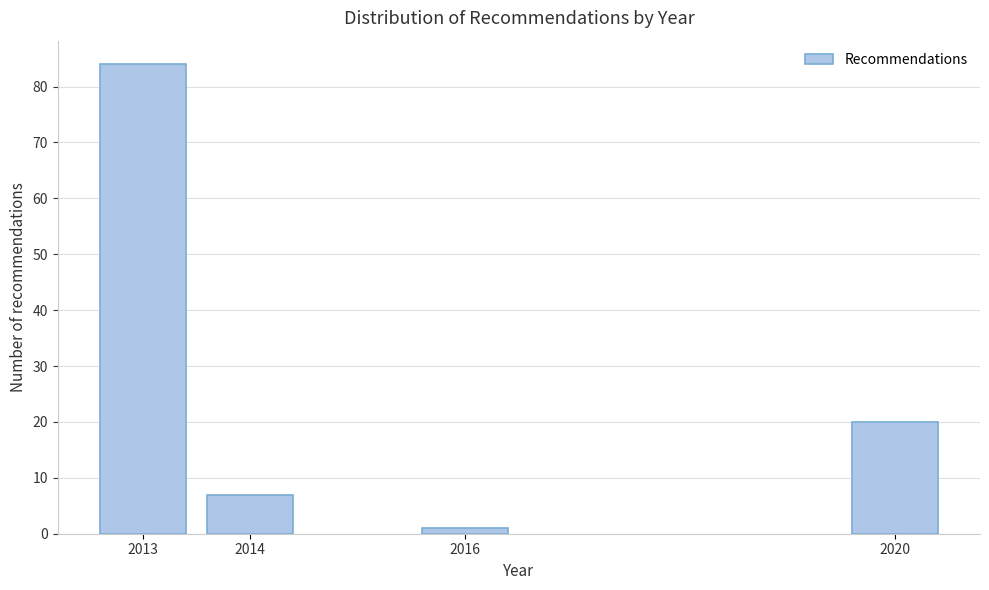

Reading right to left, transcribe all the data shown in this chart.

20	1	7	84